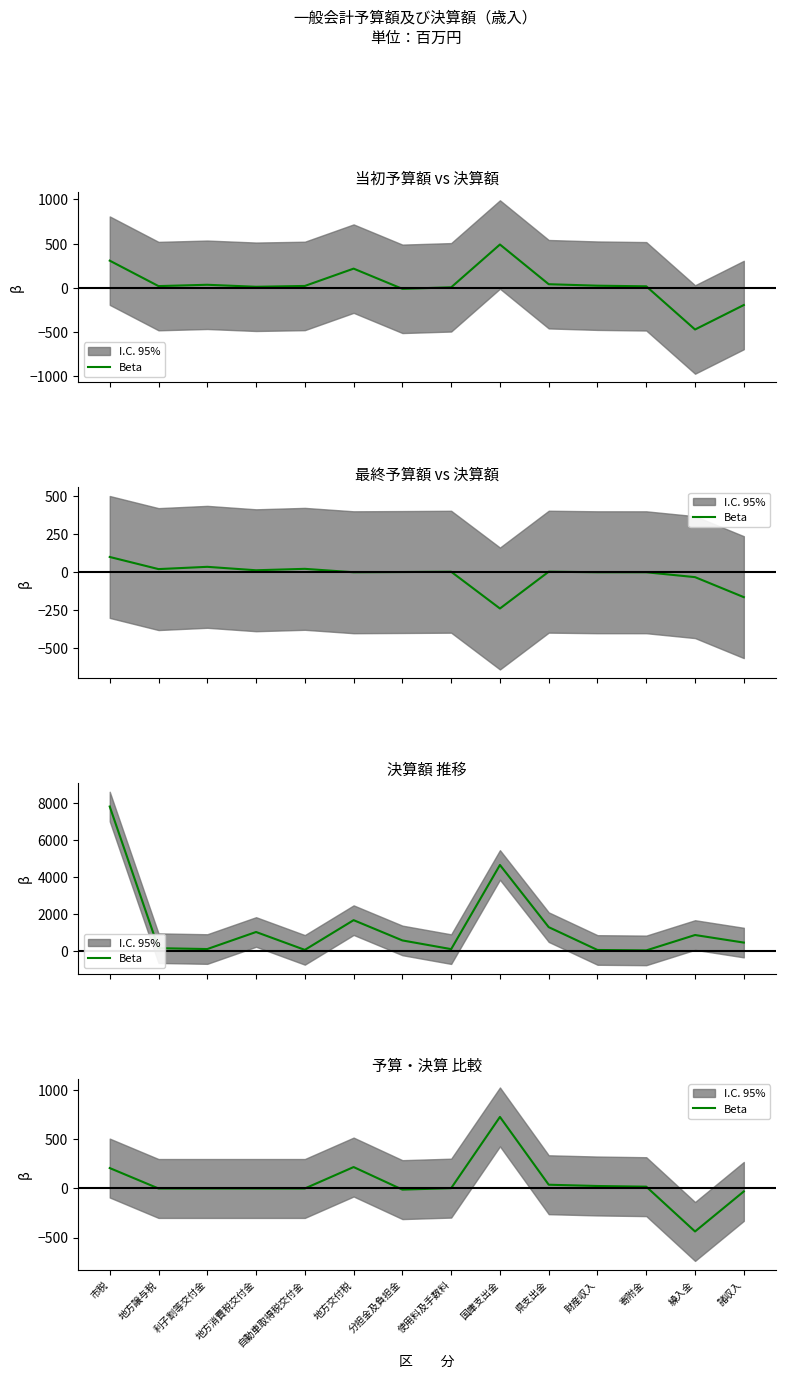

At which category does the chart reach its minimum across all series?

繰入金